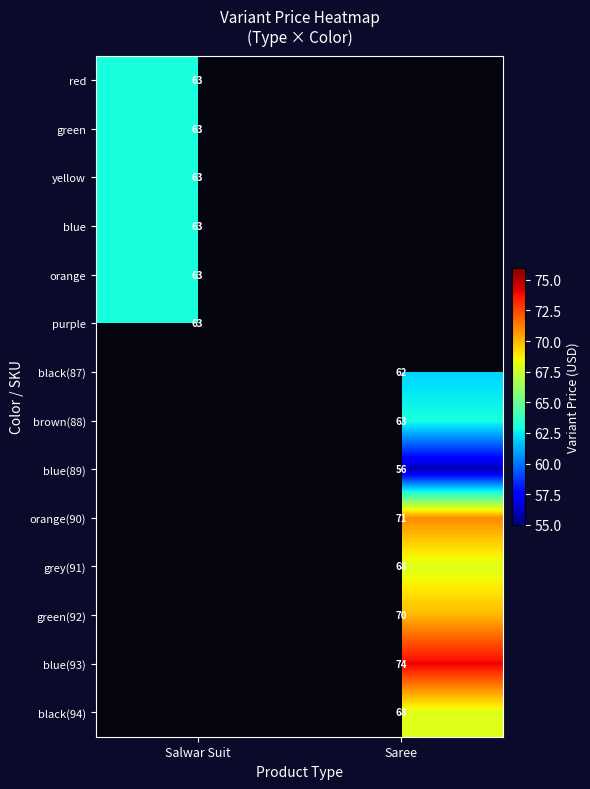

The grey(91) series shows 36 at Saree. True or false?

False